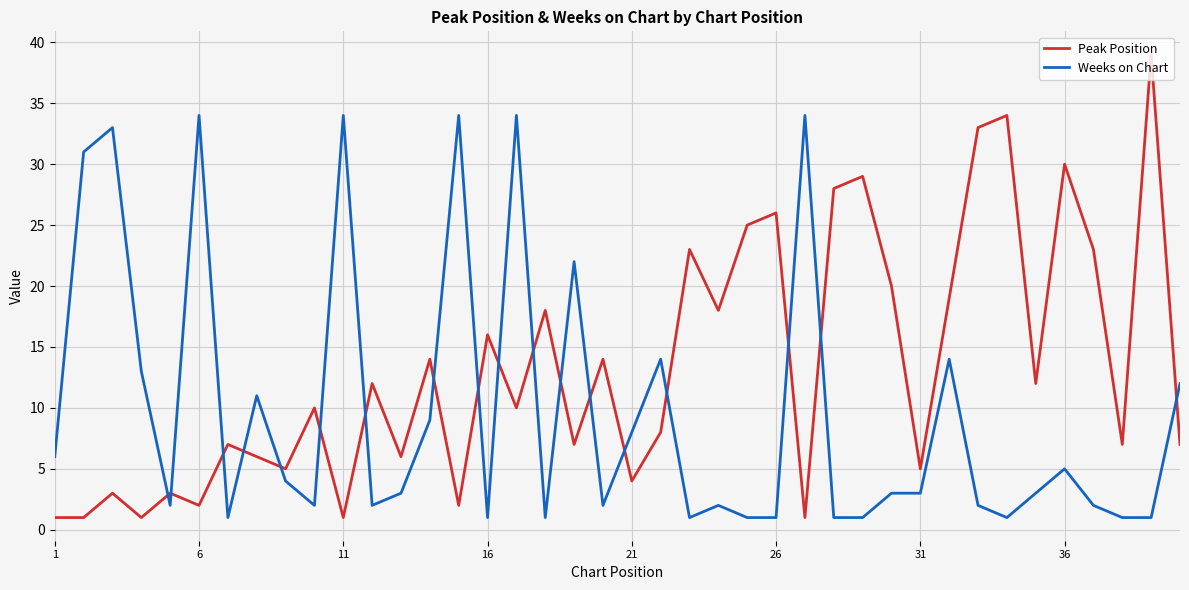

What is the average value of the Peak Position series?

13